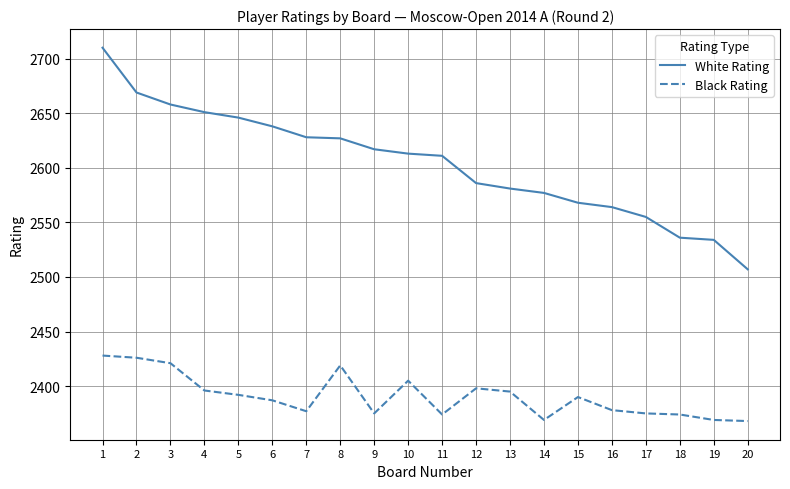

What is the total value across all series at 1?

5138